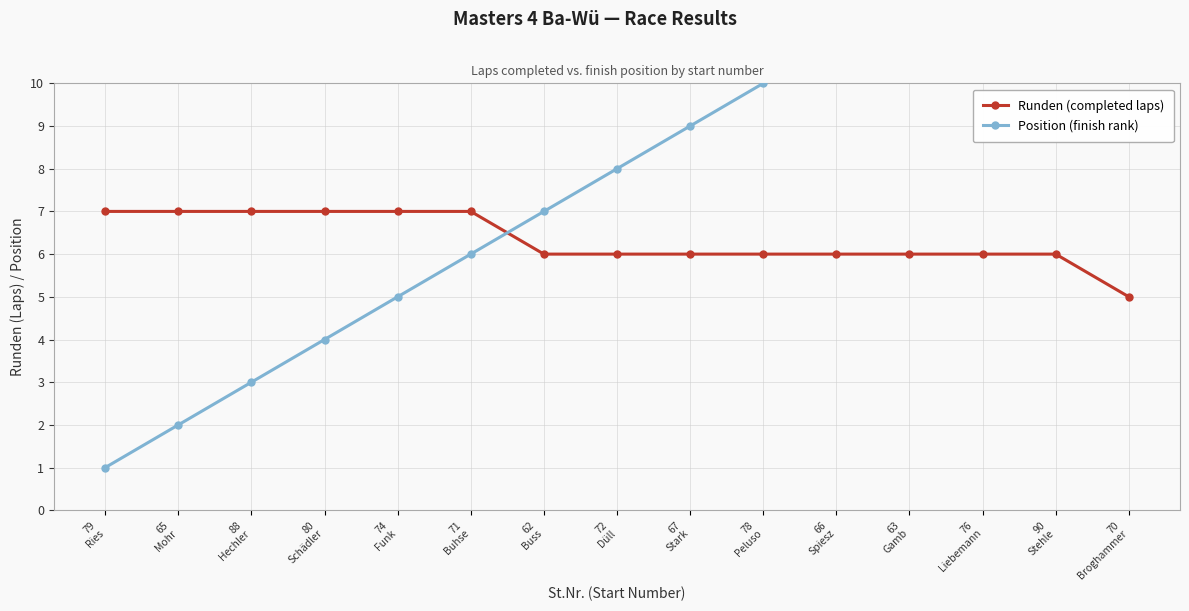

How many intersections are there between Runden (completed laps) and Position (finish rank)?

1